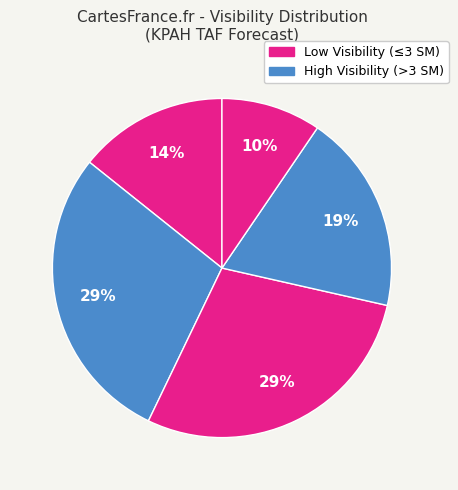

To the nearest percent, what is the average slice percentage?

20%